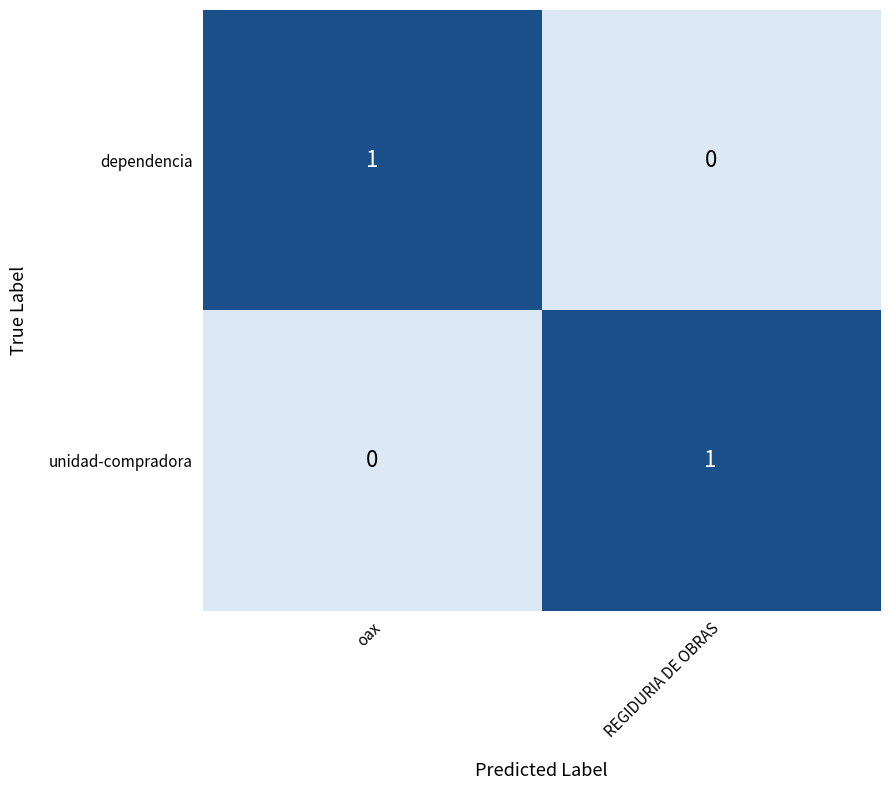

How many positive values does the unidad-compradora series have?

1